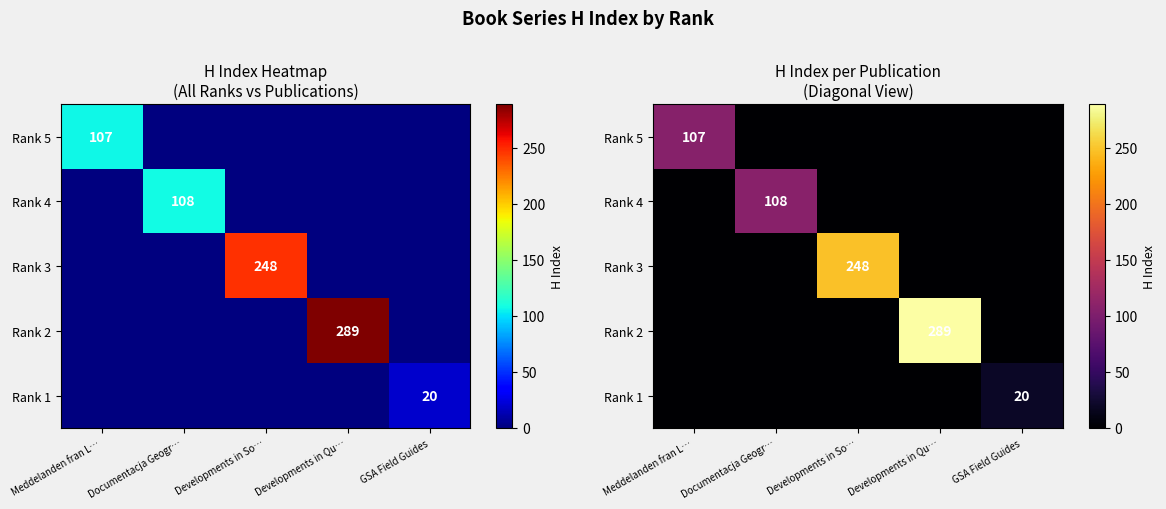

List the labels in order of Rank 3 value, largest first.

Developments in So…, Meddelanden fran L…, Documentacja Geogr…, Developments in Qu…, GSA Field Guides